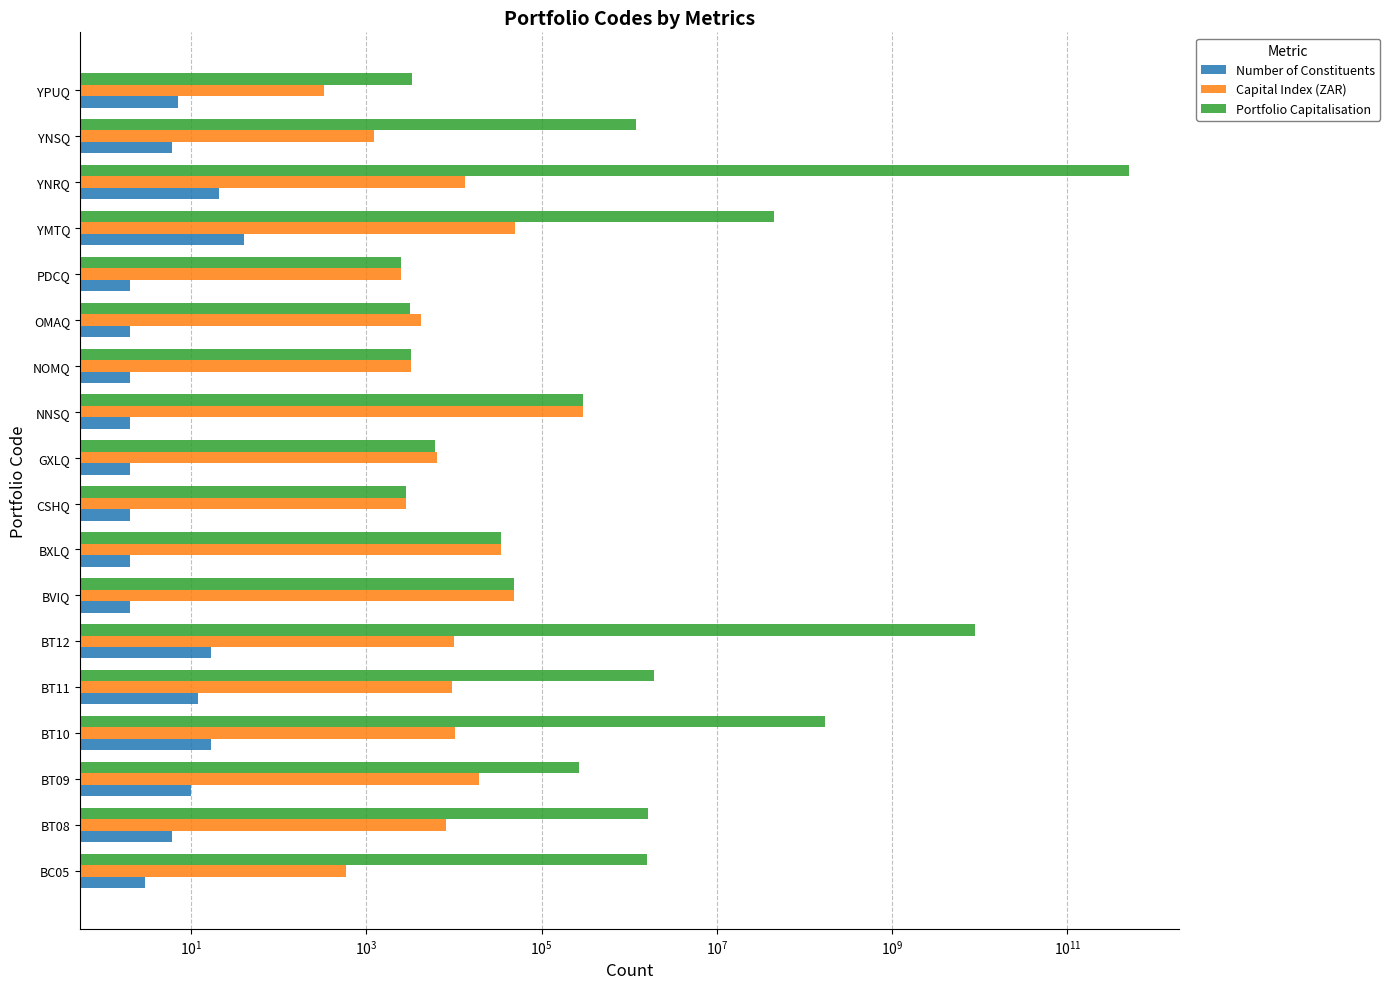

What is the approximate value of Portfolio Capitalisation at NOMQ?

3206.0